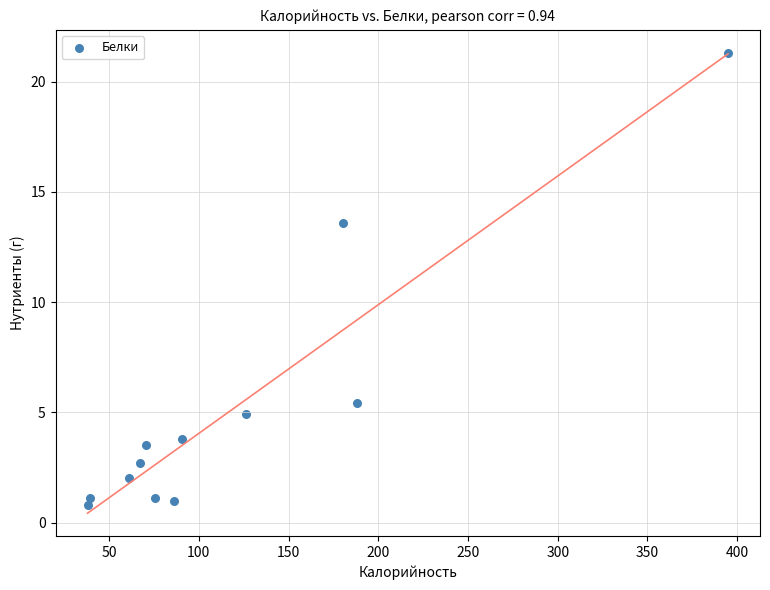

What is the average X value?

118.2